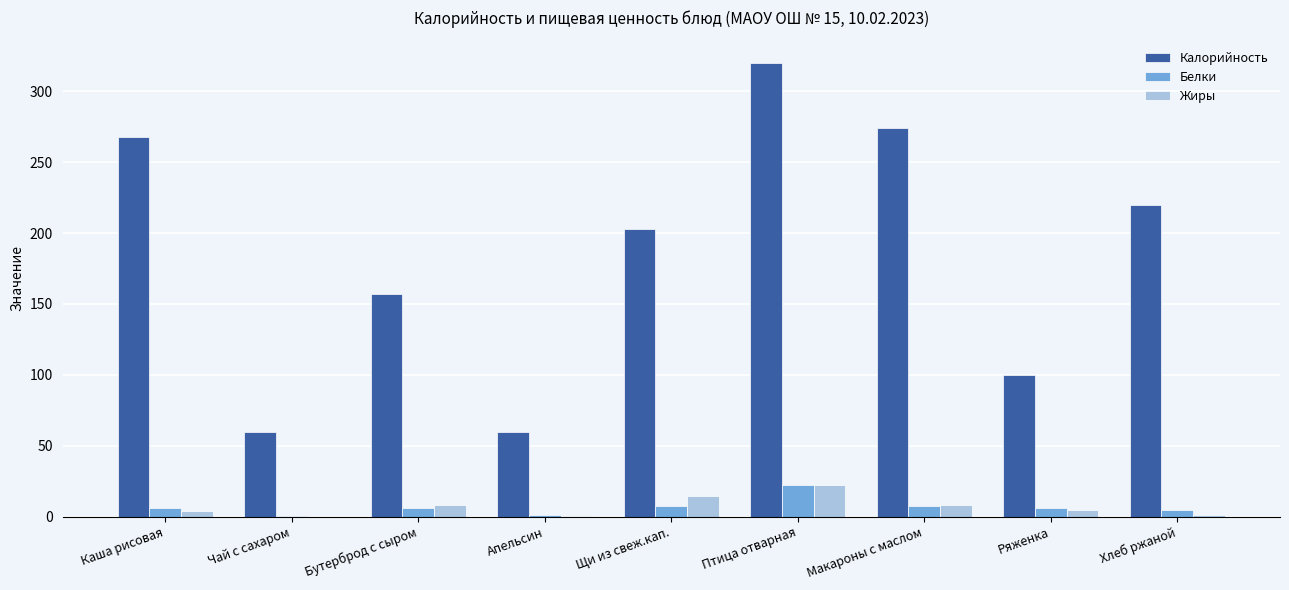

The Жиры series shows 1.0 at Хлеб ржаной. True or false?

True